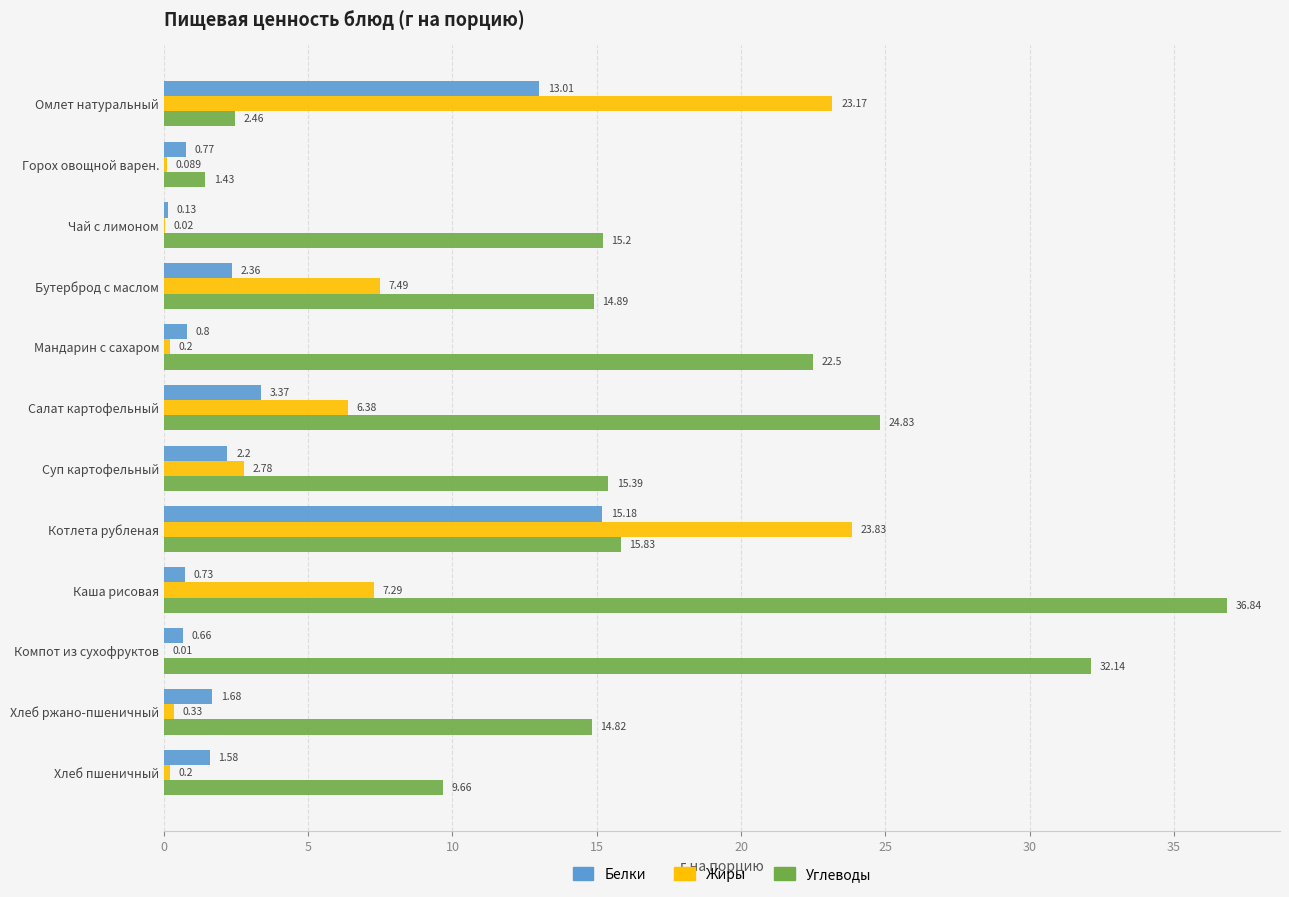

Is the value of Жиры at Чай с лимоном greater than the value of Углеводы at Котлета рубленая?

No